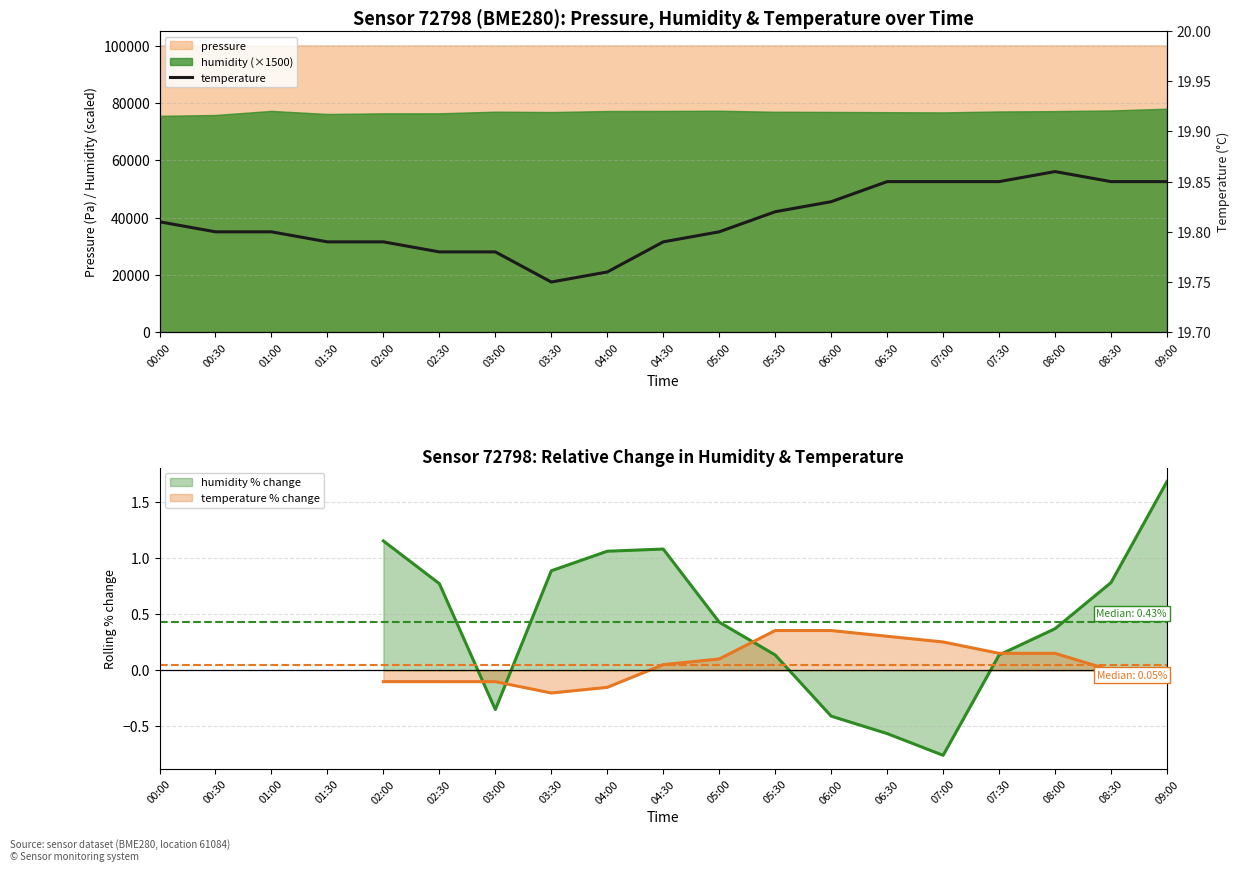

What is the sum of the values at 05:00 and 04:00?

39.6